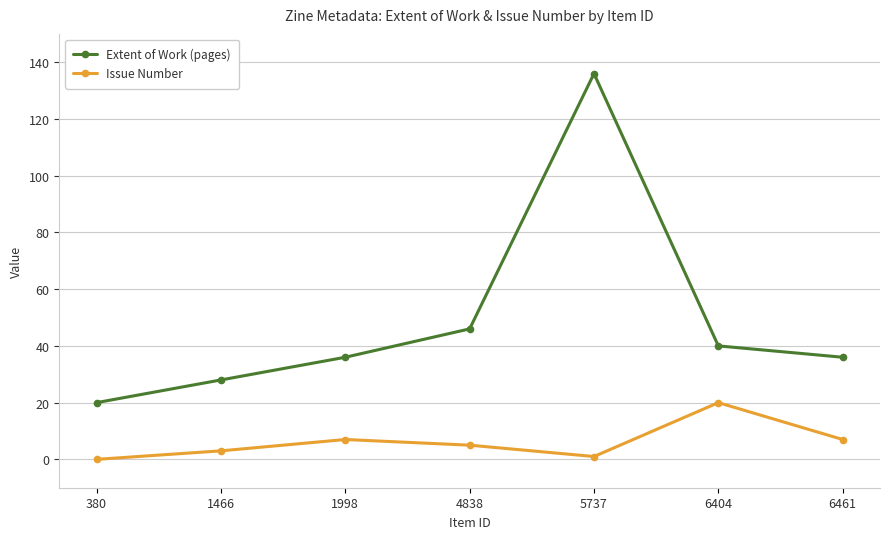

At which category does Extent of Work (pages) reach its first local peak?

5737